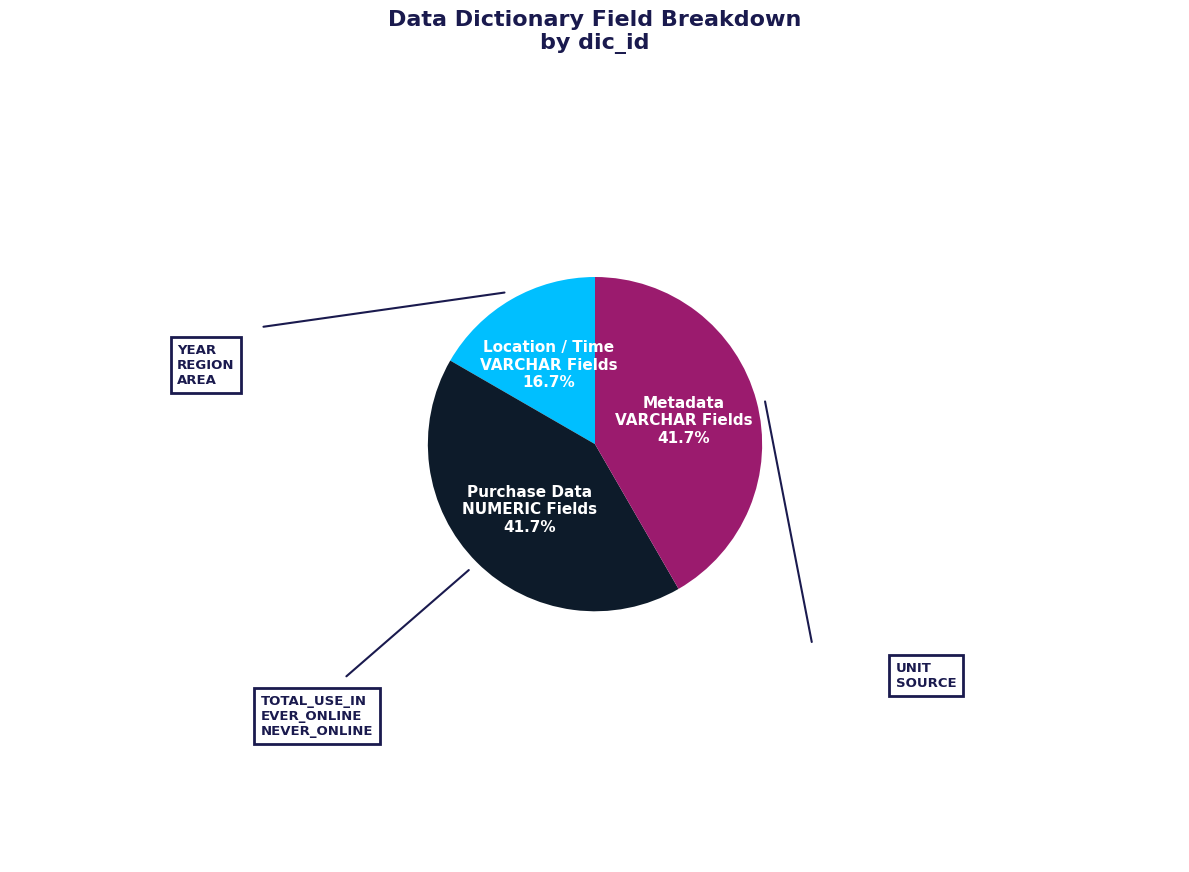

Does any single category account for the majority?

No